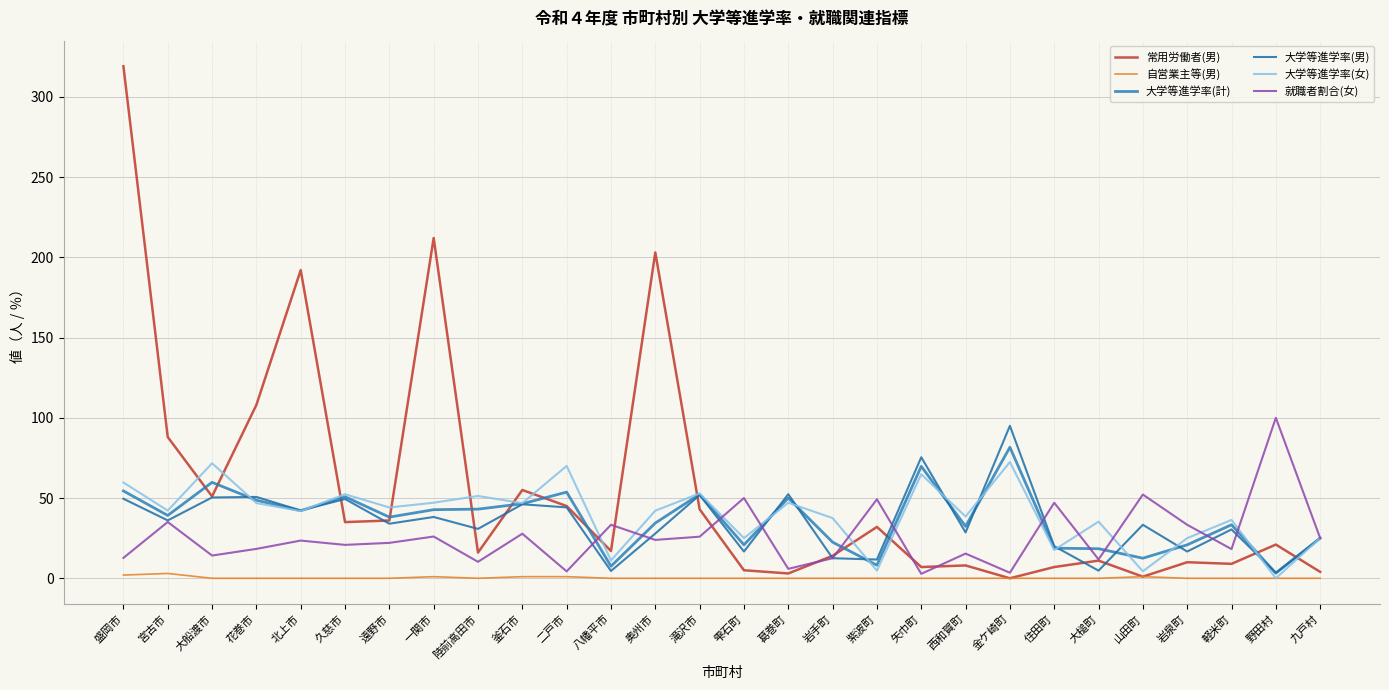

How many intersections are there between 大学等進学率(計) and 大学等進学率(男)?

11